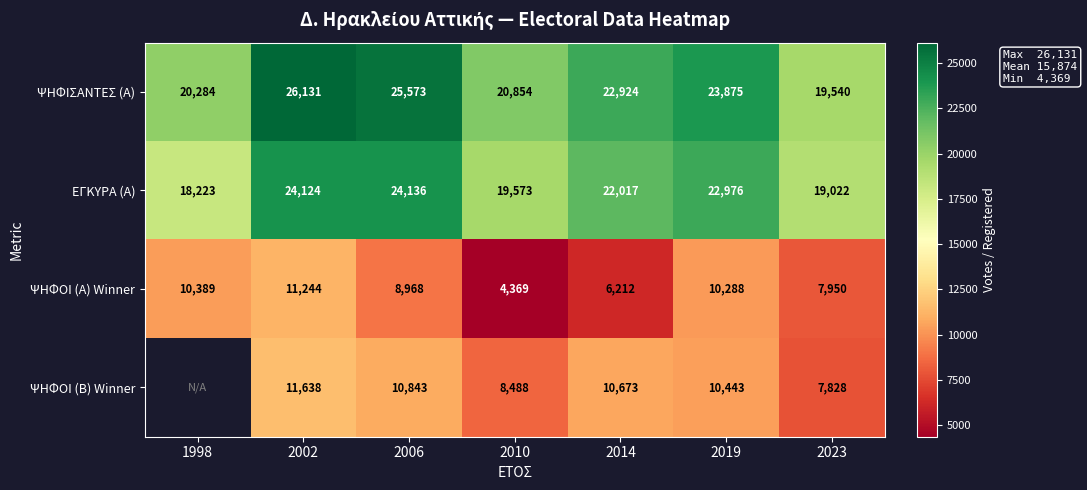

What is the difference between the second highest and second lowest values in the ΕΓΚΥΡΑ (Α) series?

5102